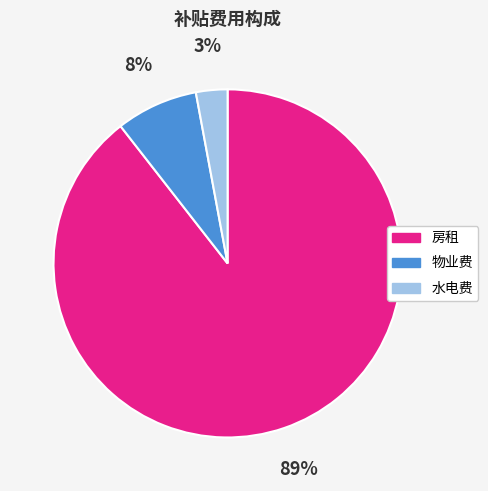

Which category has the smallest portion of the pie?

水电费